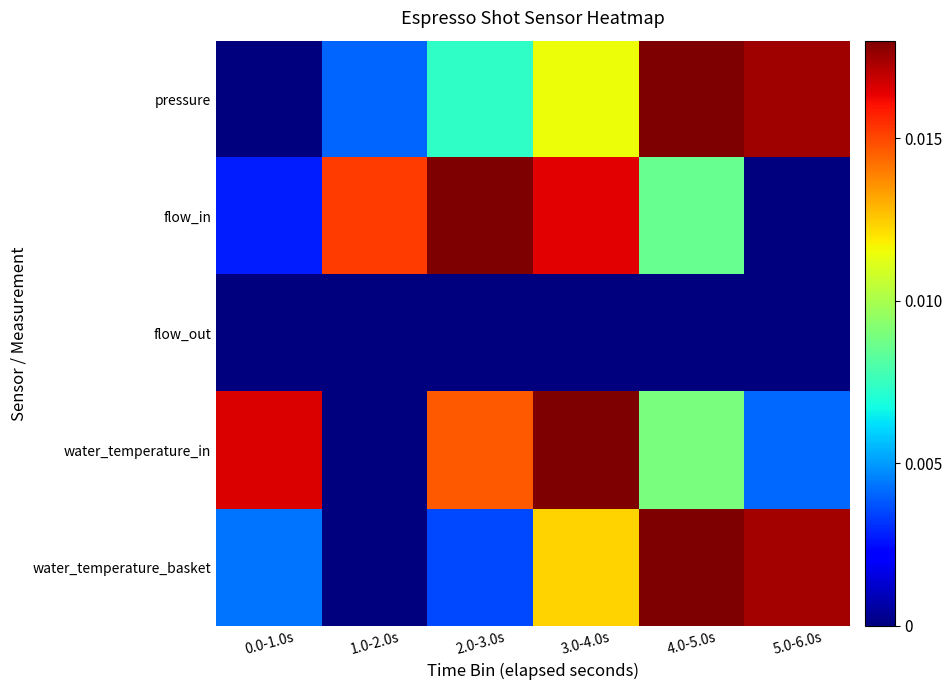

Which series has the largest total across all categories?

water_temperature_in